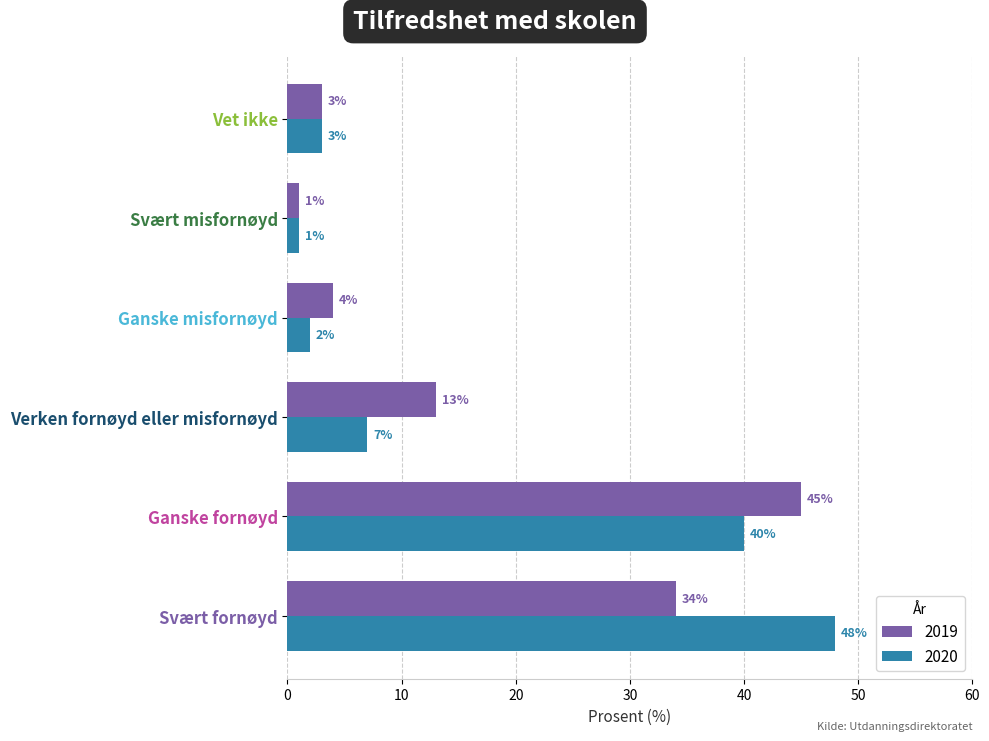

Is the value of 2019 at Svært fornøyd greater than the value of 2020 at Svært fornøyd?

No